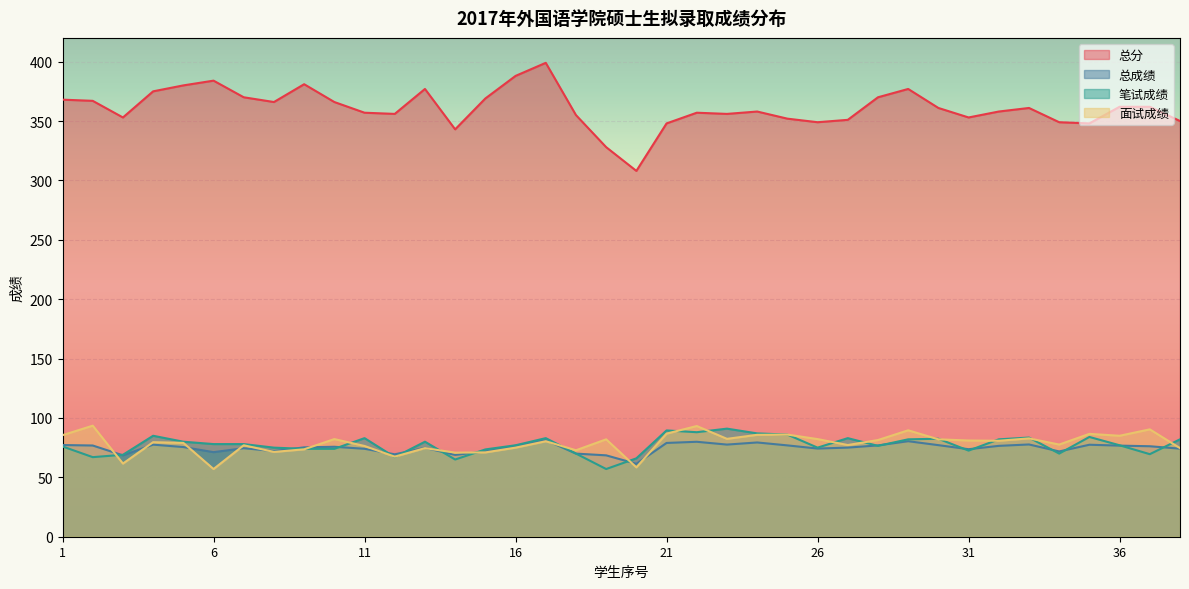

At which label does 总分 reach its peak?

17